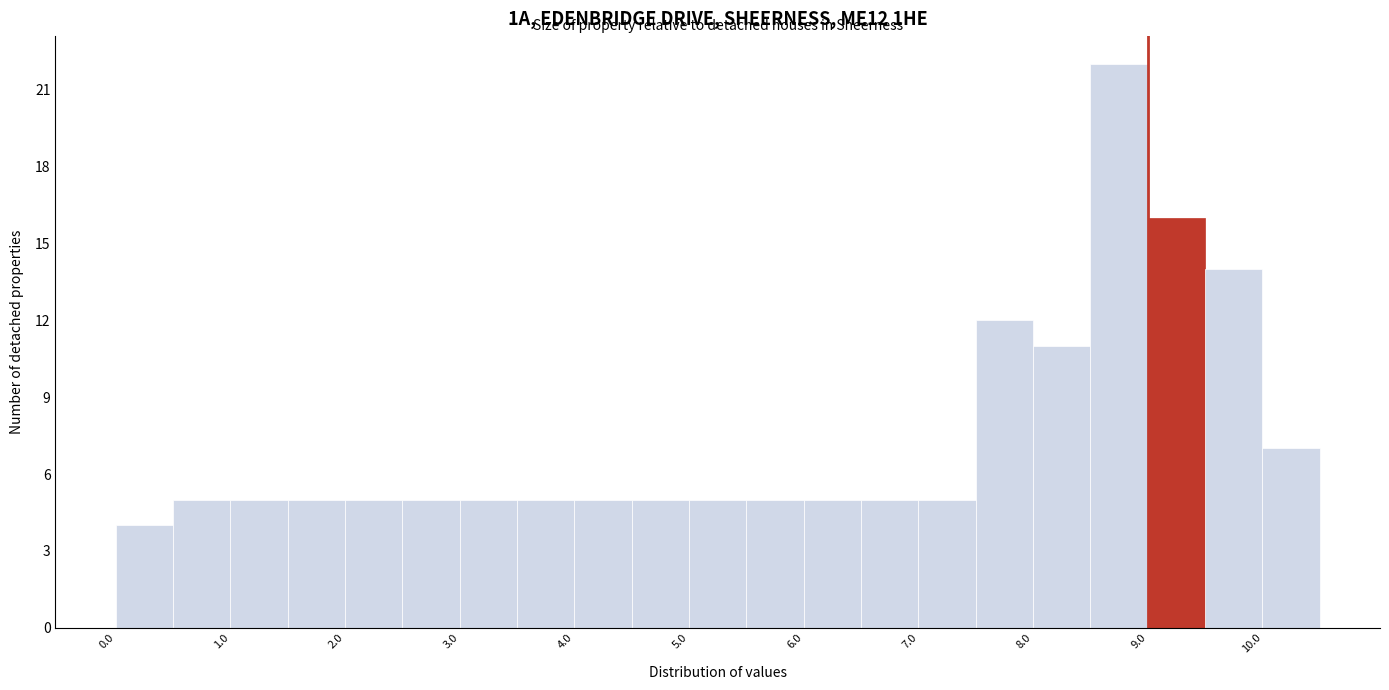

Over which range of the x-axis is the bar tallest?

8.5 to 9.0